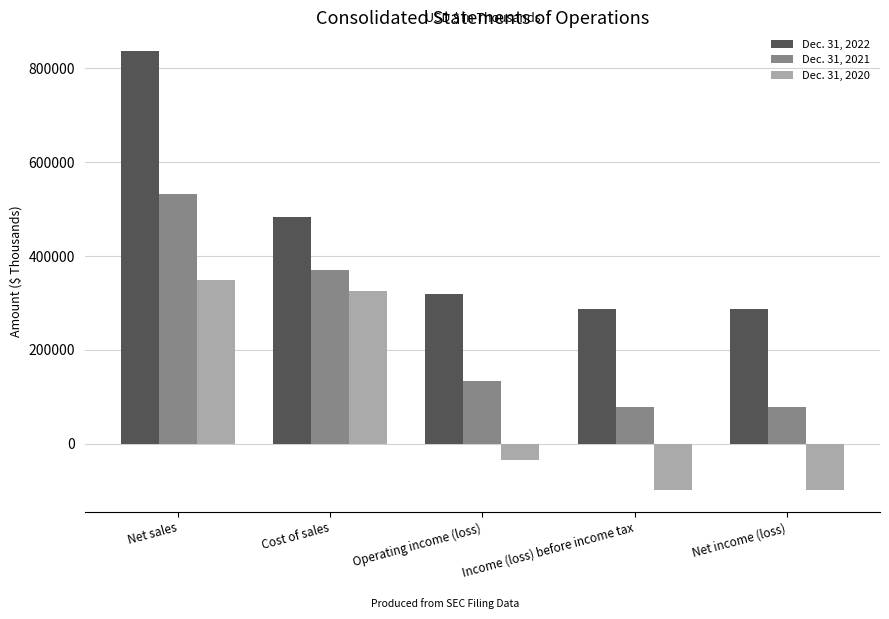

What is the difference between the highest and lowest values at Cost of sales?

158107